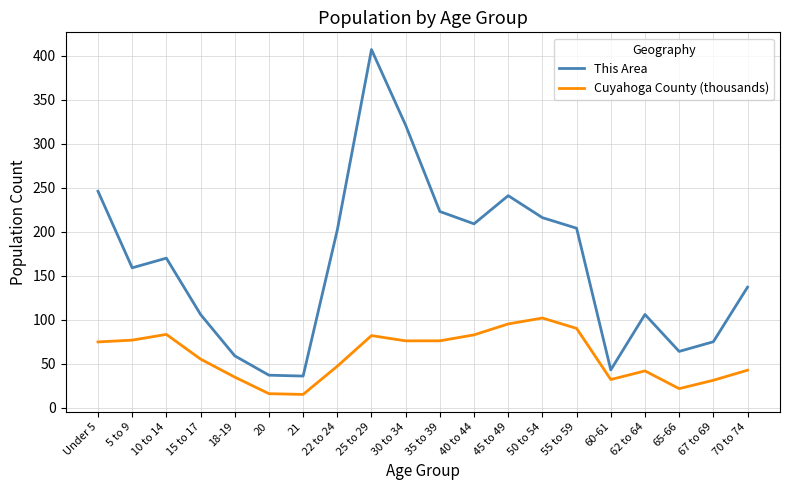

True or false: This Area and Cuyahoga County (thousands) intersect in this chart.

False